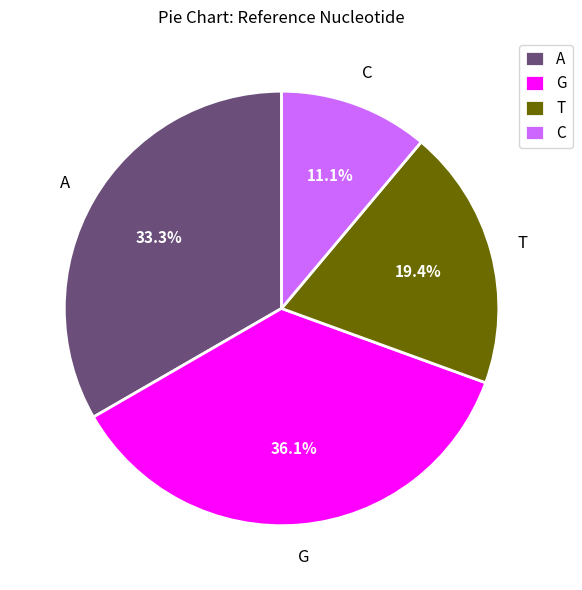

Does C represent more than half of the total?

No